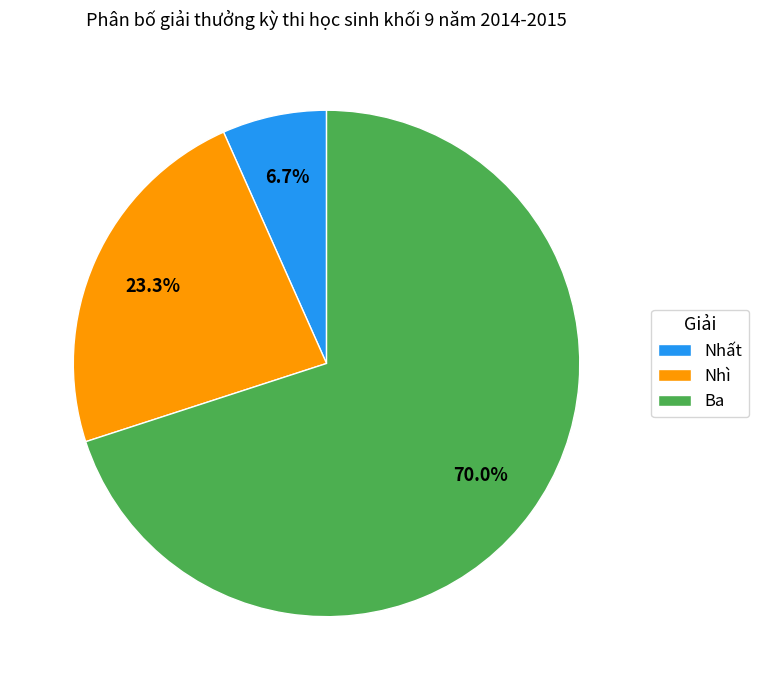

Count the number of slices in the pie.

3